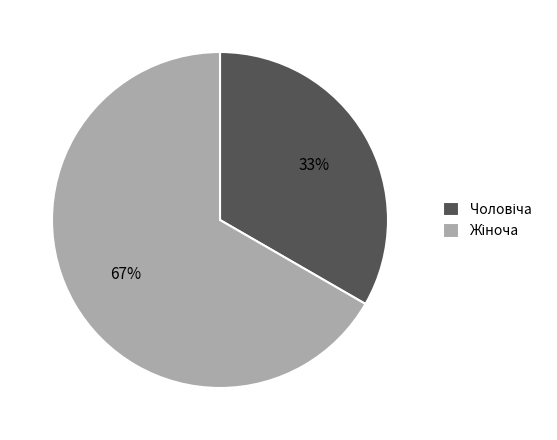

To the nearest percent, what is the average slice percentage?

50%